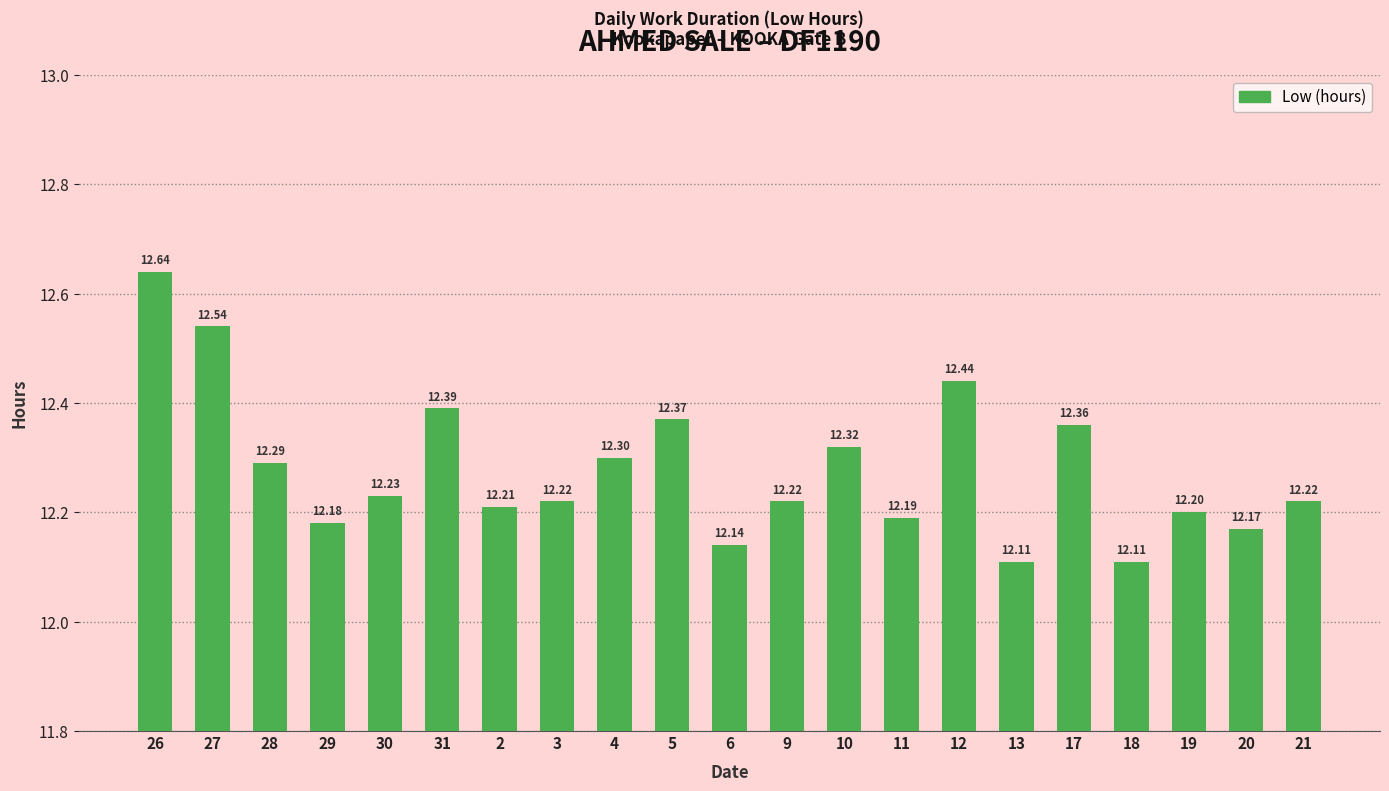

Approximately how many times larger is the value at 12 compared to 9?

1.0